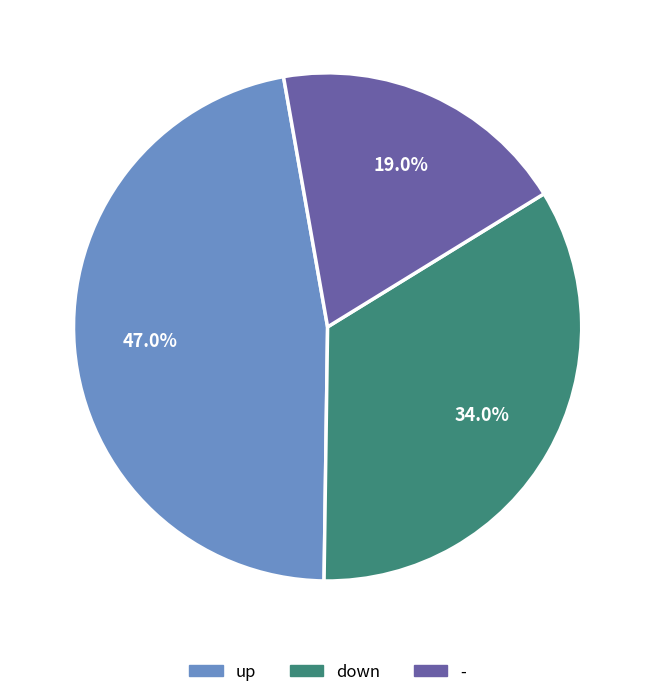

How many segments does this pie chart have?

3